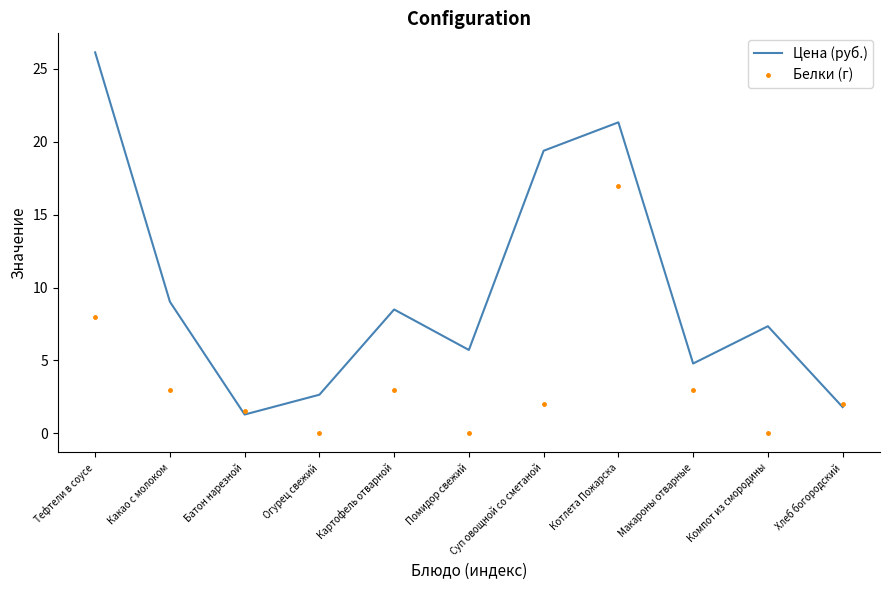

What is the difference between the Белки (г) values at Котлета Пожарска and Суп овощной со сметаной?

15.0